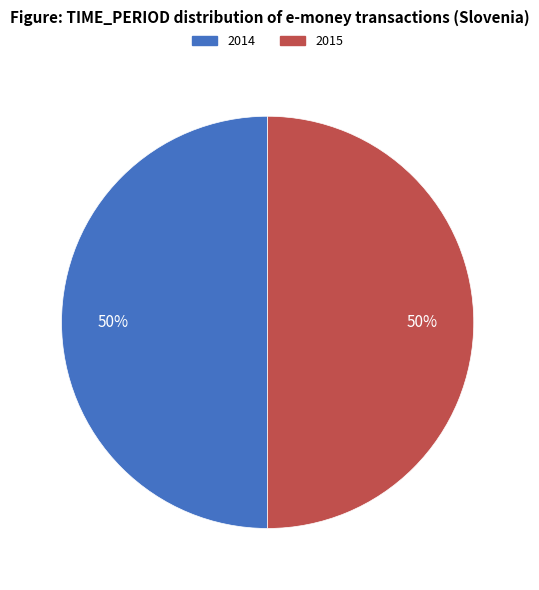

What percentage is the 2014 slice, to the nearest percent?

50%